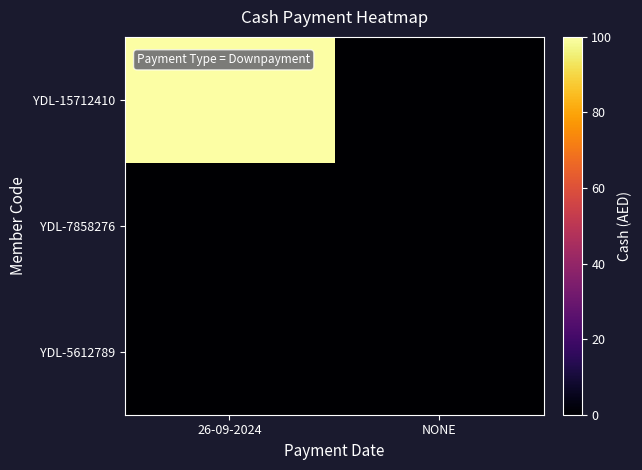

Reading left to right, list all the values displayed in this chart.

YDL-15712410: 26-09-2024=100	NONE=0
YDL-7858276: 26-09-2024=0	NONE=0
YDL-5612789: 26-09-2024=0	NONE=0